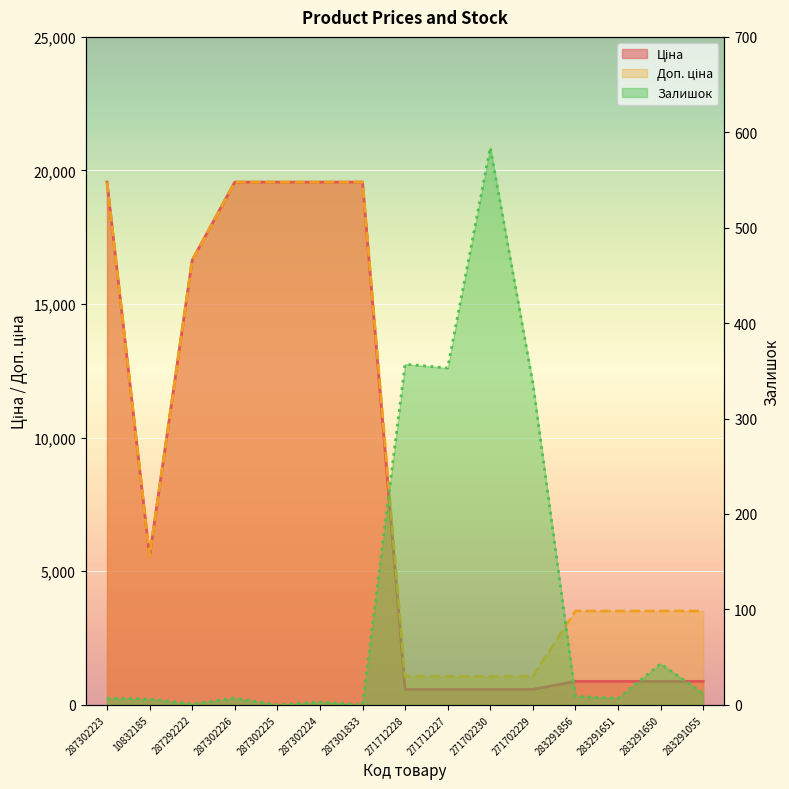

What is the label of the 7th point from the left?

287301833